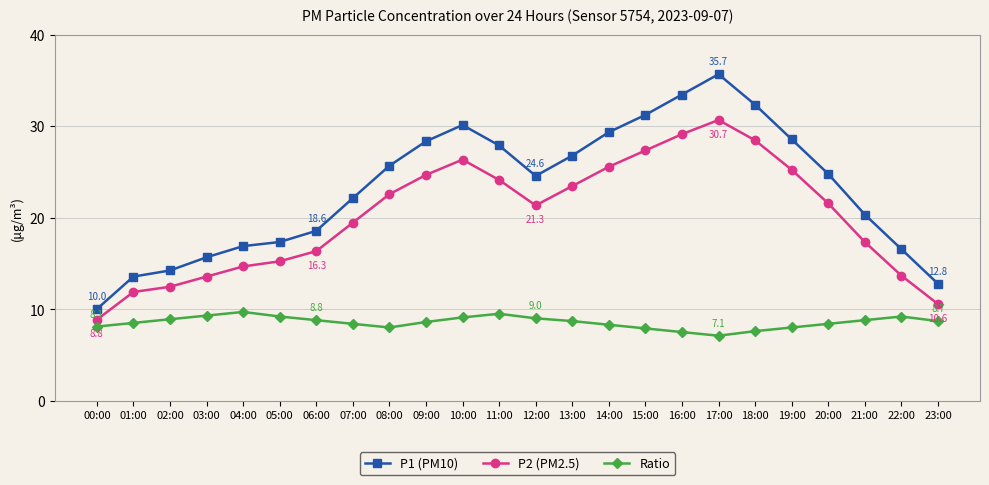

True or false: P1 (PM10) and Ratio cross at least once.

False